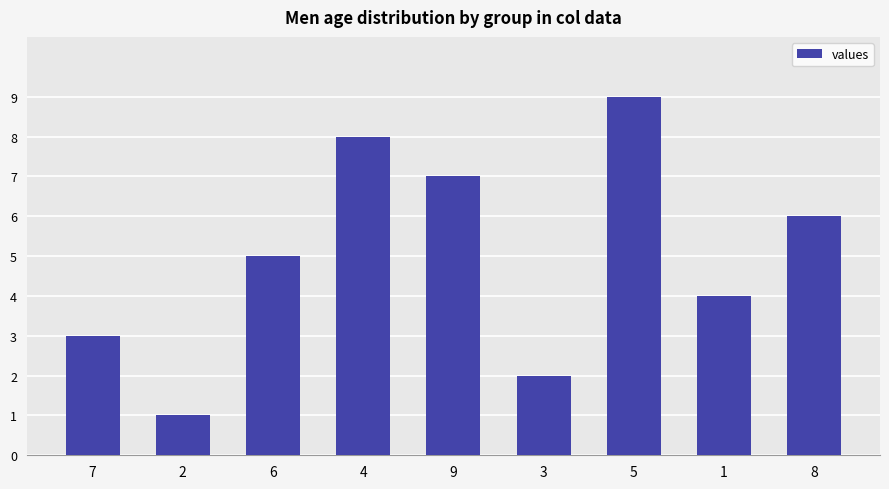

How many bars are there in total?

9